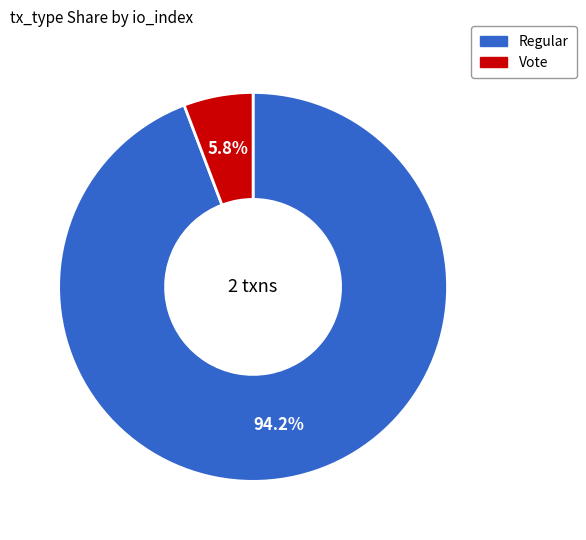

To the nearest percent, what is the average slice percentage?

50%